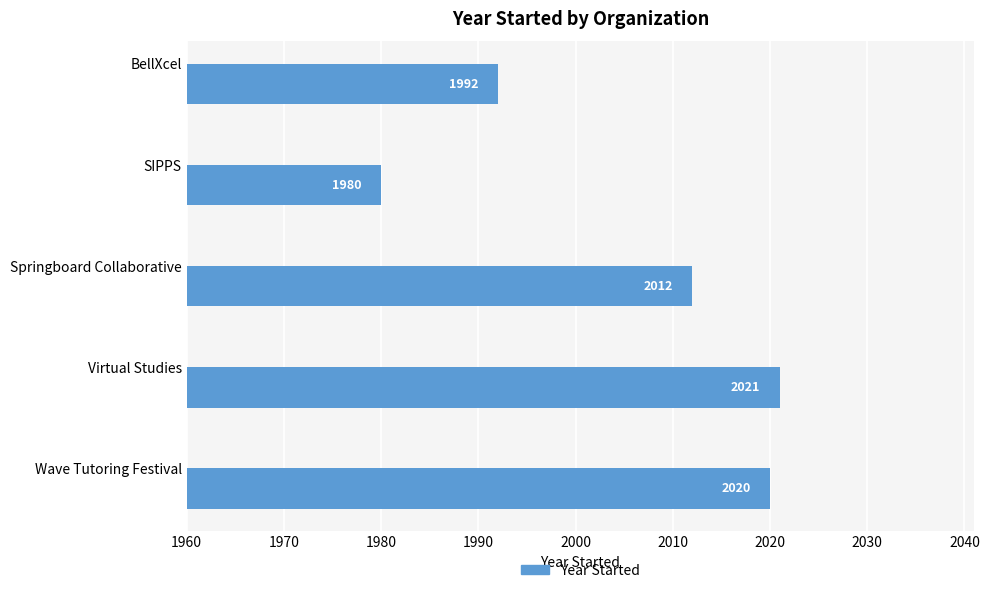

The value at SIPPS is 2843. True or false?

False